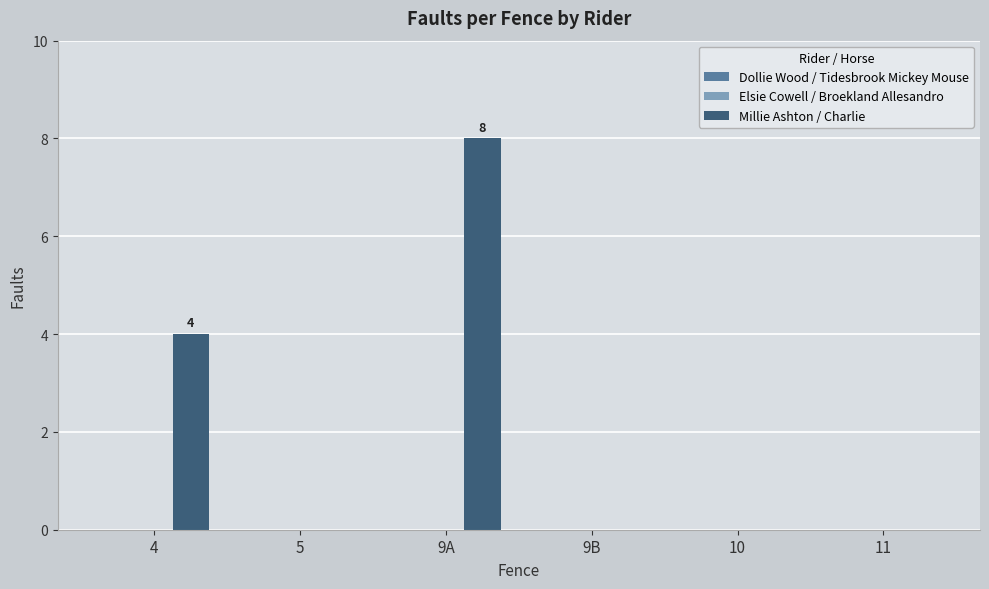

Count the number of data series in this chart.

1